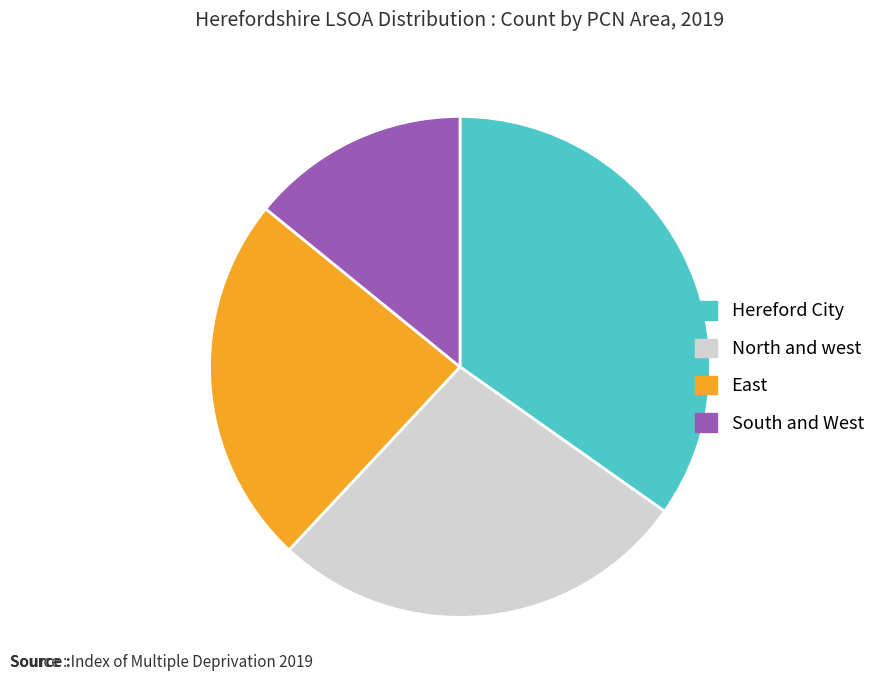

How many slices are in this pie chart?

4